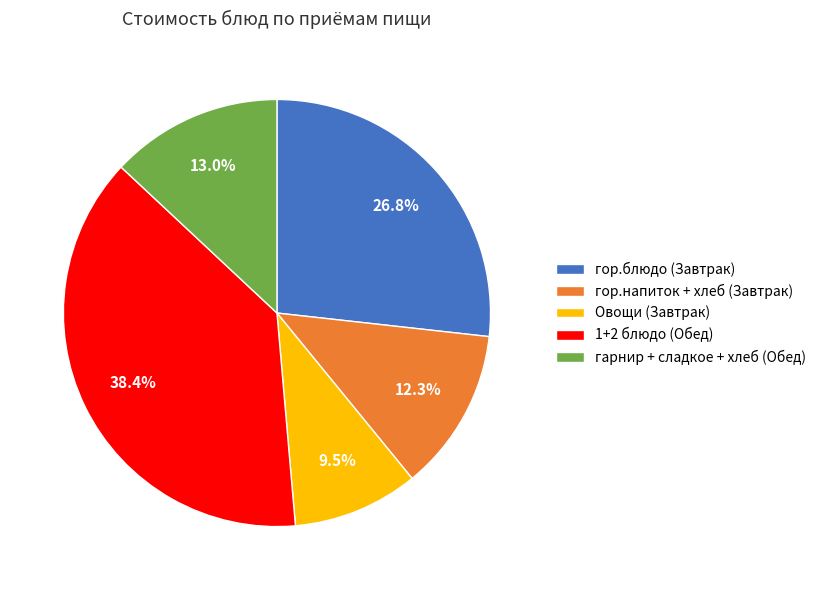

Does any single category account for the majority?

No